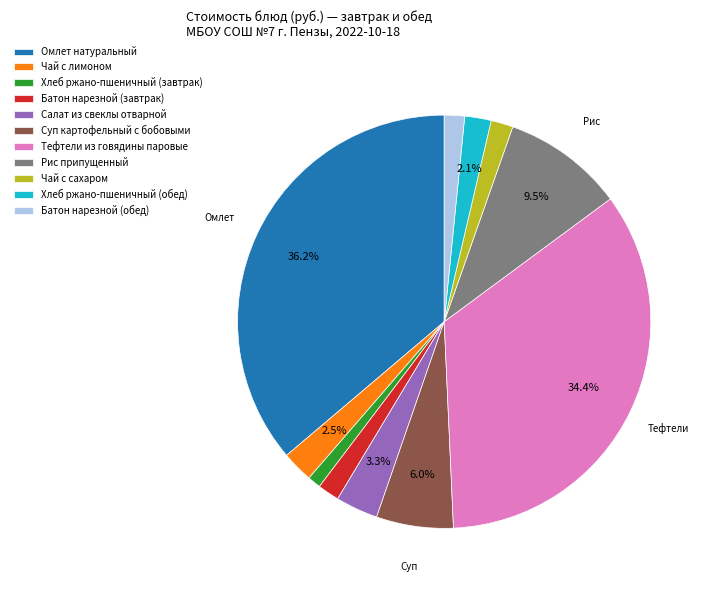

Which slice is the largest?

Омлет натуральный